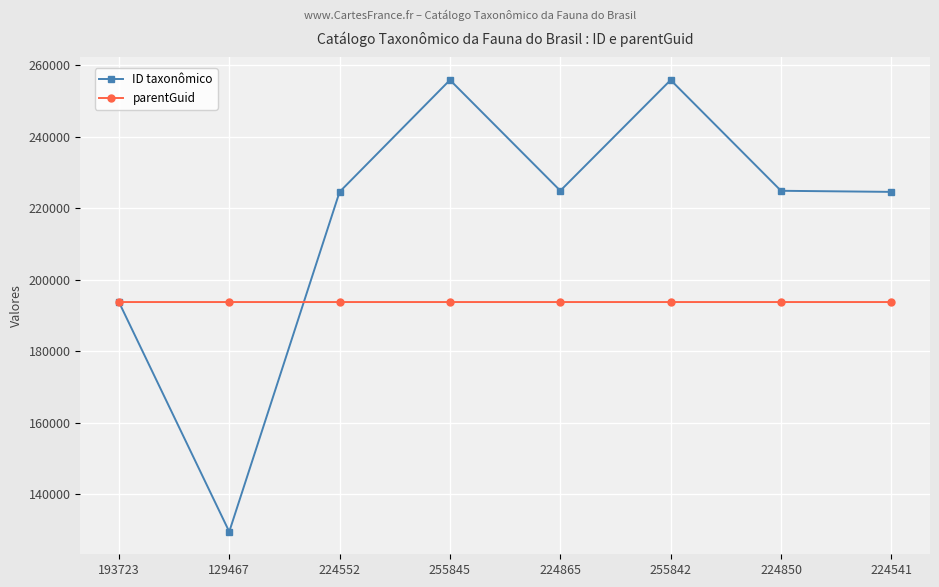

What is the difference between the maximum and minimum values in the parentGuid series?

1